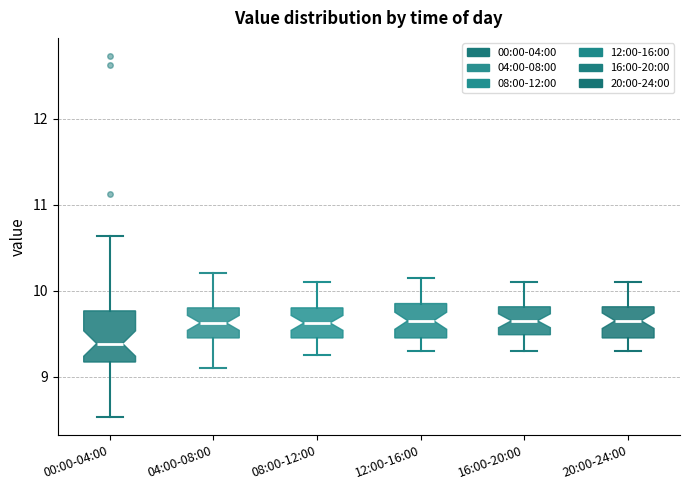

Which box's median line is the lowest?

00:00-04:00